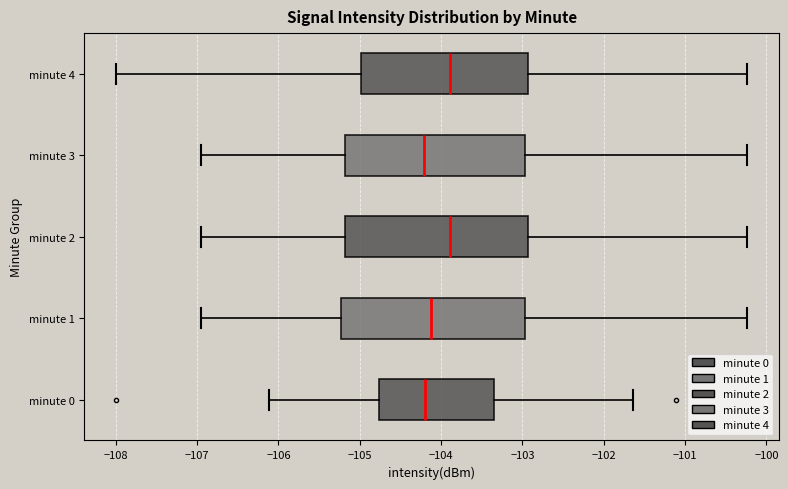

Where does the right whisker of the box for minute 3 end on the x-axis? The values are not printed on the chart, so give them approximately, as read against the axis.

-100.2